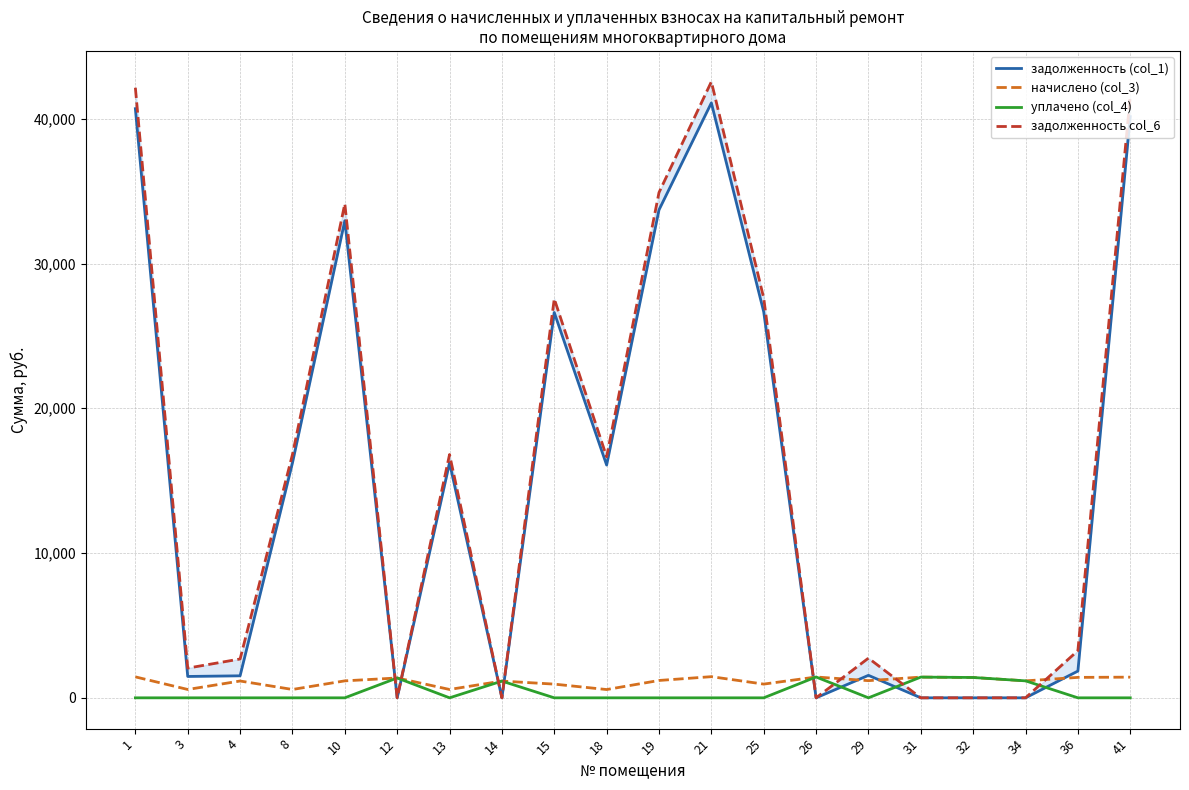

Reading right to left, extract all data points from this chart.

задолженность (col_1): 41=40145.4	36=1848.6	34=0.0	32=0.0	31=0.0	29=1553.3	26=0.0	25=26663.8	21=41094.0	19=33704.2	18=16078.2	15=26613.7	14=0.0	13=16228.0	12=0.0	10=32955.1	8=16228.0	4=1520.8	3=1476.0	1=40694.6
начислено (col_3): 41=1427.9	36=1411.9	34=1172.2	32=1404.8	31=1431.5	29=1186.4	26=1438.6	25=948.4	21=1461.7	19=1198.8	18=571.9	15=946.6	14=1157.9	13=577.2	12=1371.1	10=1172.2	8=577.2	4=1161.5	3=577.2	1=1447.4
уплачено (col_4): 41=0.0	36=0.0	34=1172.2	32=1404.8	31=1431.5	29=0.0	26=1438.6	25=0.0	21=0.0	19=0.0	18=0.0	15=0.0	14=1155.0	13=0.0	12=1371.1	10=0.0	8=0.0	4=0.0	3=0.0	1=0.0
задолженность col_6: 41=41573.3	36=3260.6	34=0.0	32=0.0	31=0.0	29=2739.7	26=0.0	25=27612.2	21=42555.7	19=34903.0	18=16650.1	15=27560.3	14=2.7	13=16805.2	12=0.0	10=34127.3	8=16805.2	4=2682.3	3=2053.2	1=42142.1